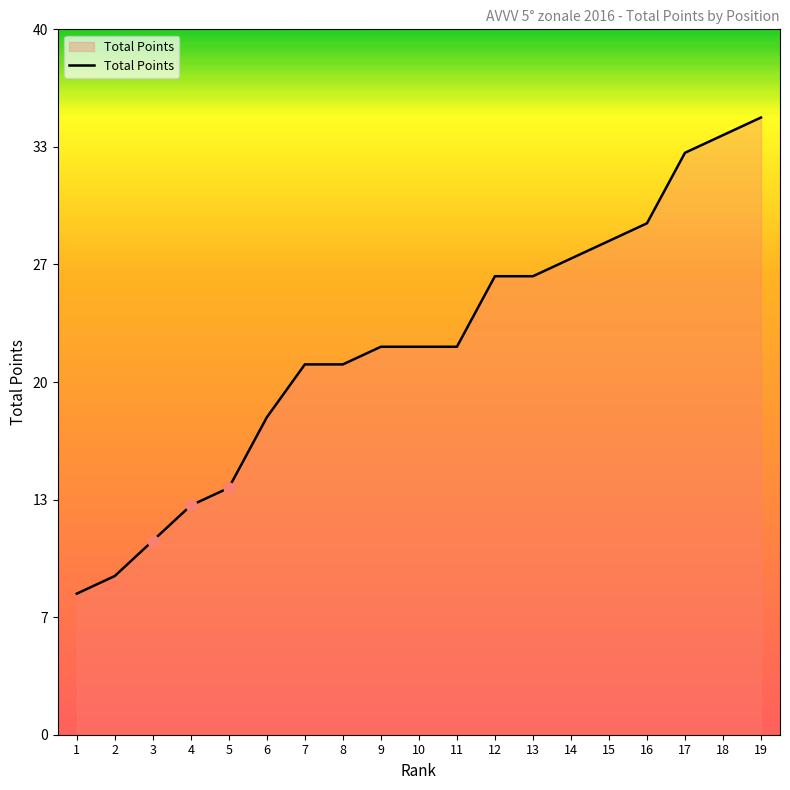

What is the change in value from 12 to 18?

+8